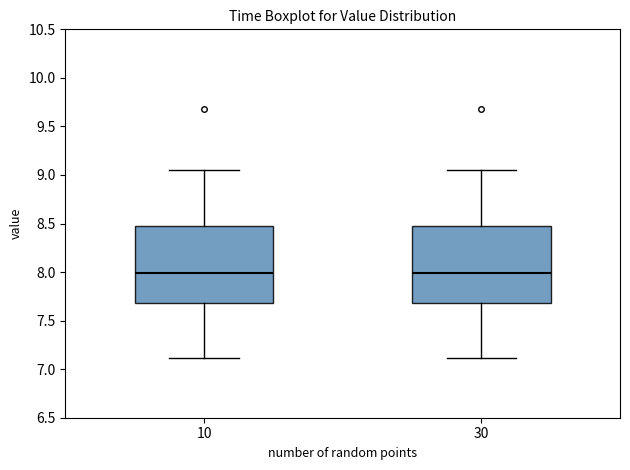

Reading left to right, read every box against the y-axis: the position of its median line, the range the box covers, and the ends of its whiskers. The values are not printed on the chart, so give them approximately, as read against the axis.

10: median 8.00, box 7.70 to 8.45, whiskers 7.10 to 9.05
30: median 8.00, box 7.70 to 8.45, whiskers 7.10 to 9.05